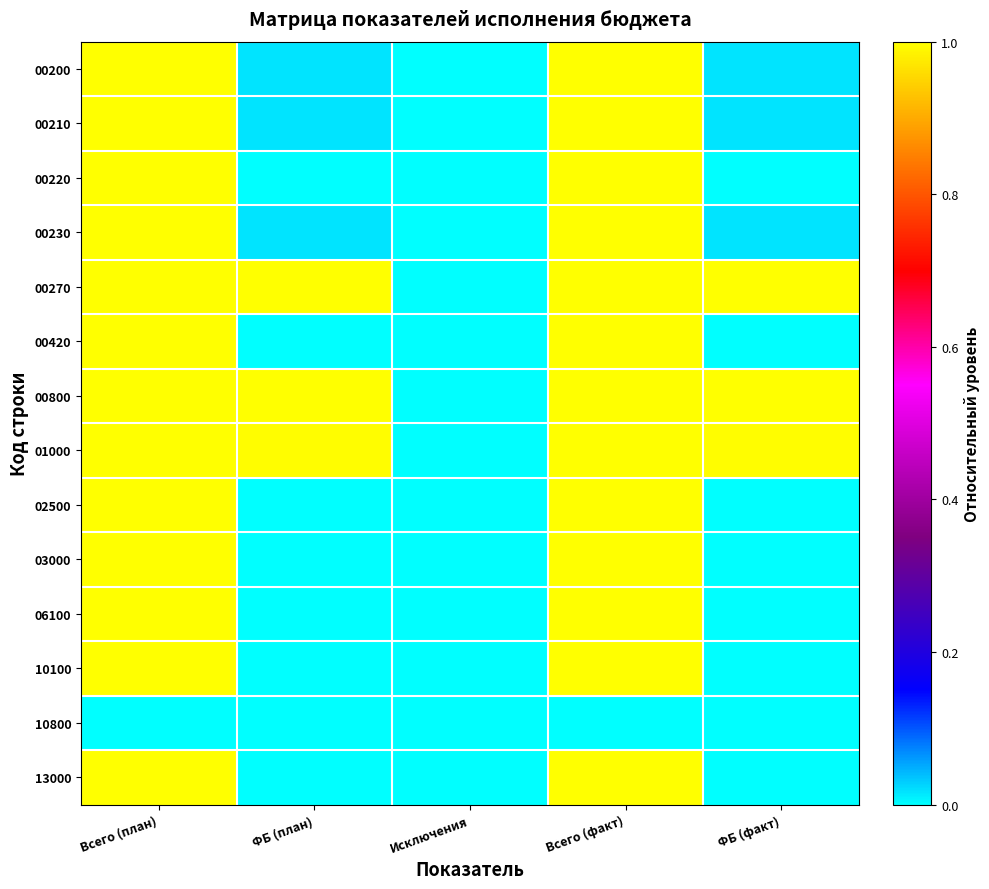

Which series changed the most between Исключения and Всего (факт)?

00200